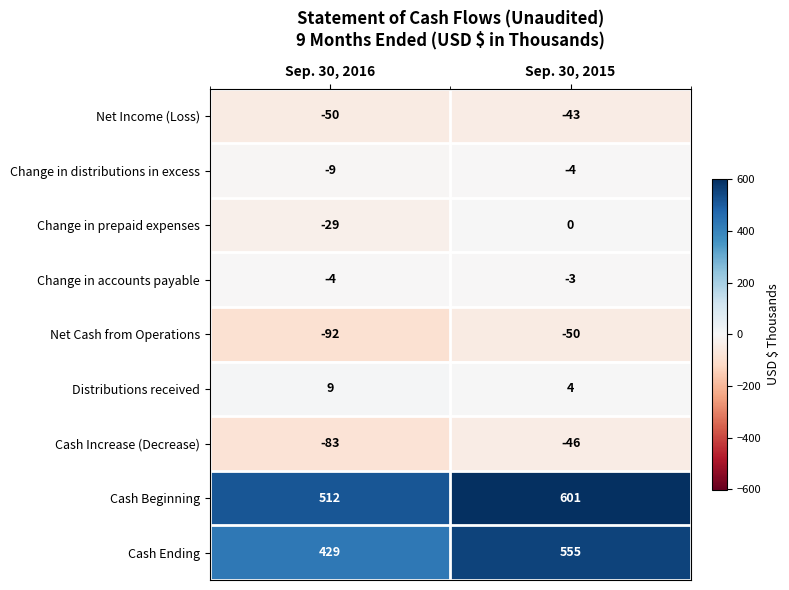

List the labels in order of Net Income (Loss) value, smallest first.

Sep. 30, 2016, Sep. 30, 2015